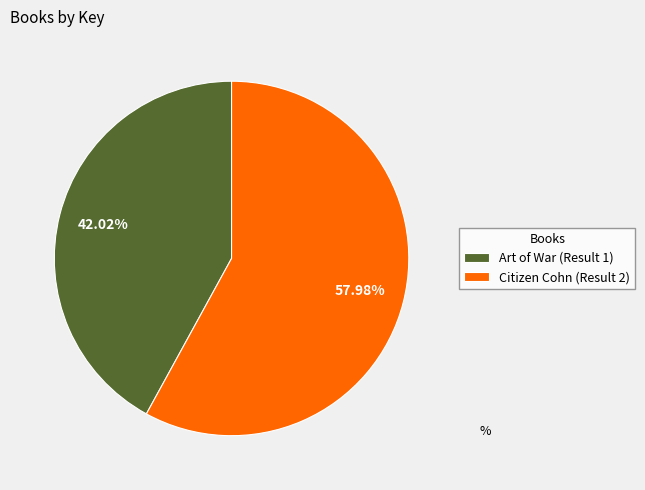

Between Citizen Cohn (Result 2) and Art of War (Result 1), which is larger?

Citizen Cohn (Result 2)